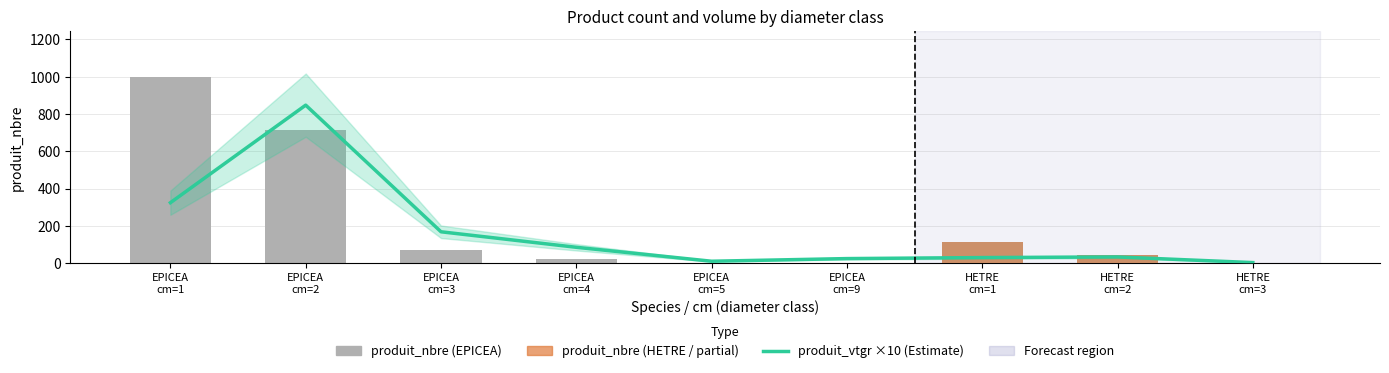

True or false: produit_vtgr has a value of 1.5 at HETRE cm=3.

False